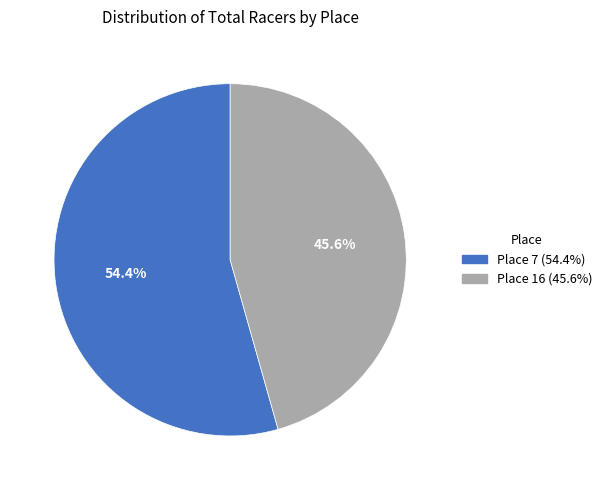

To the nearest percent, what is the average slice percentage?

50%